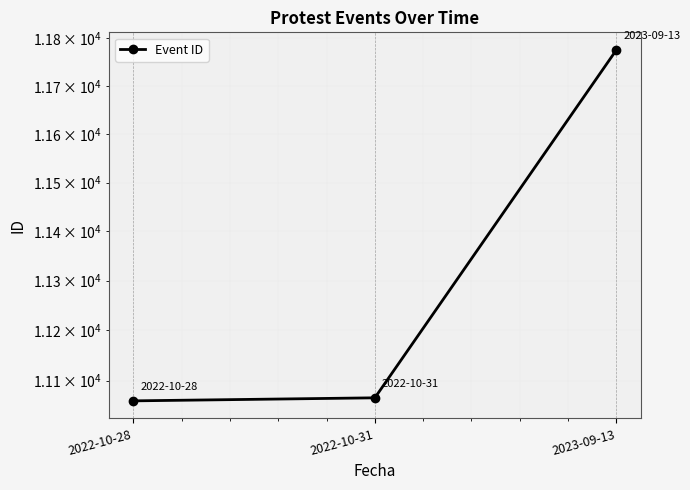

How many lines are shown in the chart?

1